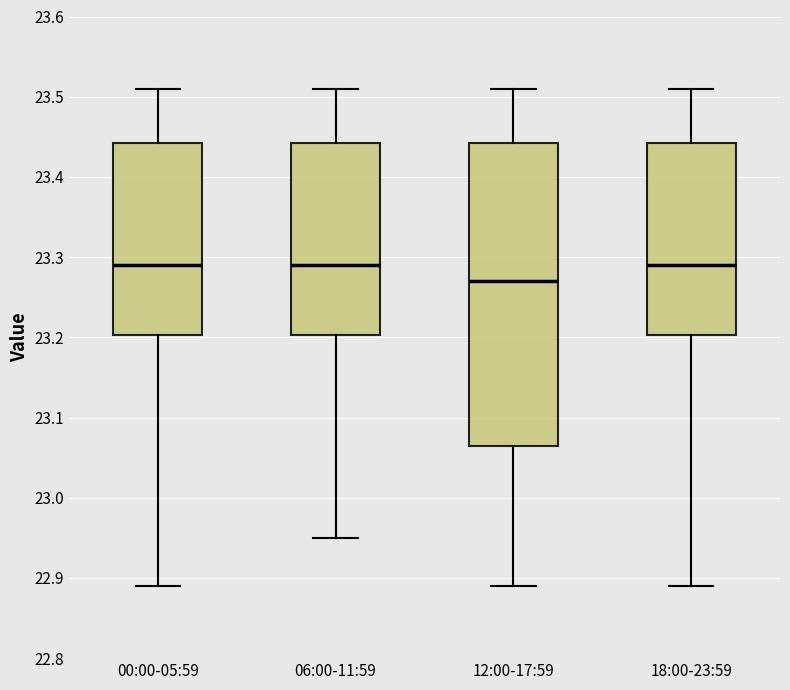

Reading left to right, transcribe this box plot: for each box, give where its median line is, the range the box spans, and where its two whiskers end, as read against the y-axis. The values are not printed on the chart, so give them approximately, as read against the axis.

00:00-05:59: median 23.29, box 23.20 to 23.44, whiskers 22.89 to 23.51
06:00-11:59: median 23.29, box 23.20 to 23.44, whiskers 22.95 to 23.51
12:00-17:59: median 23.27, box 23.07 to 23.44, whiskers 22.89 to 23.51
18:00-23:59: median 23.29, box 23.20 to 23.44, whiskers 22.89 to 23.51